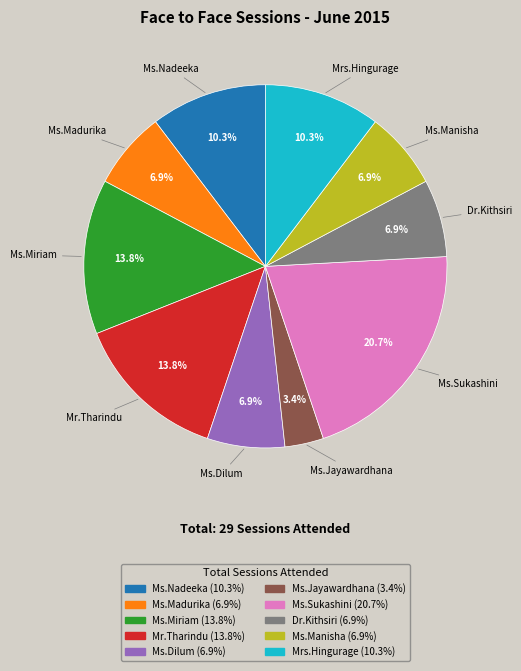

Does any single category account for the majority?

No